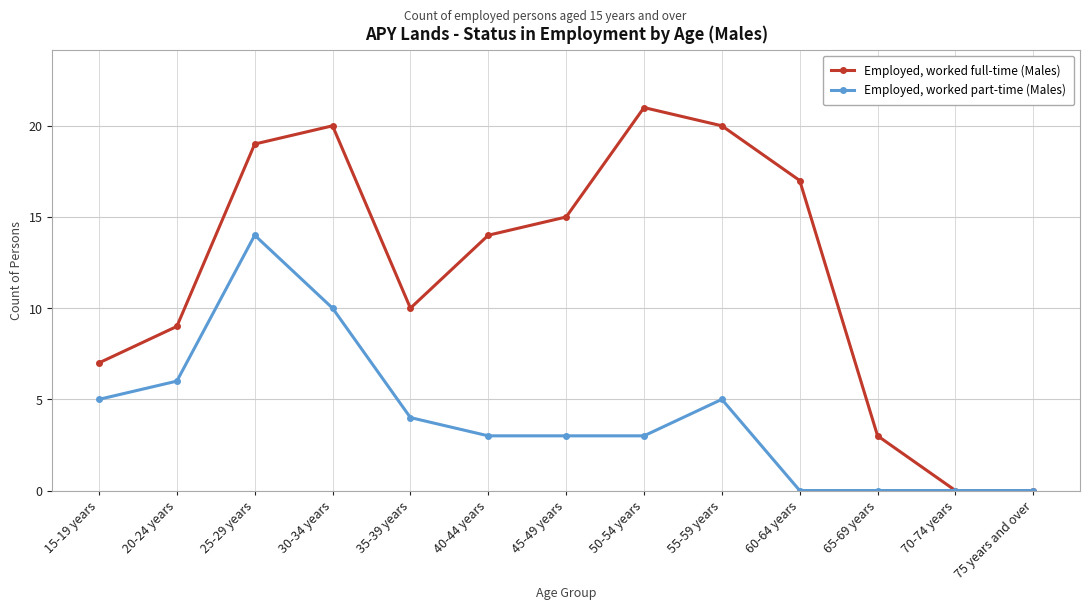

True or false: Employed, worked full-time (Males) has a value of 2 at 15-19 years.

False